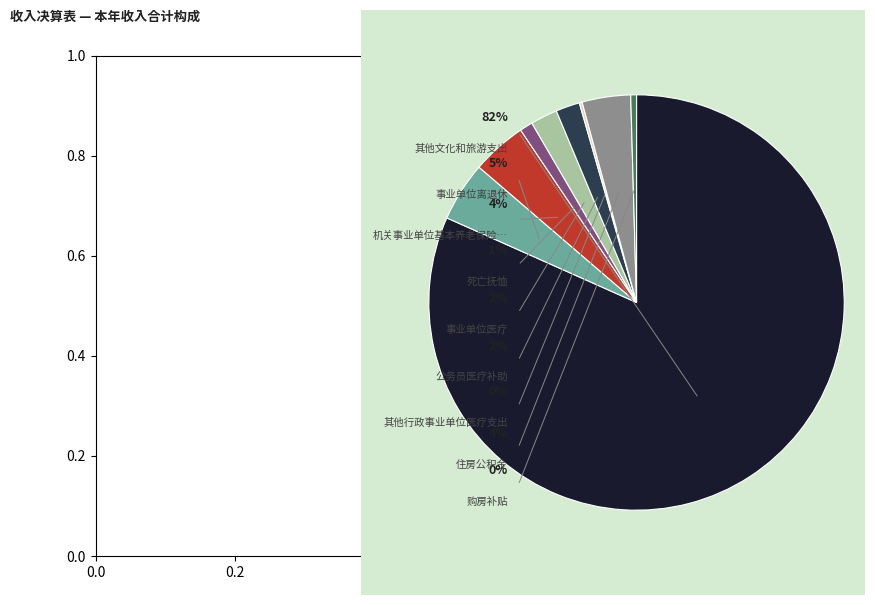

Which slice represents more than half of the pie?

其他文化和旅游支出